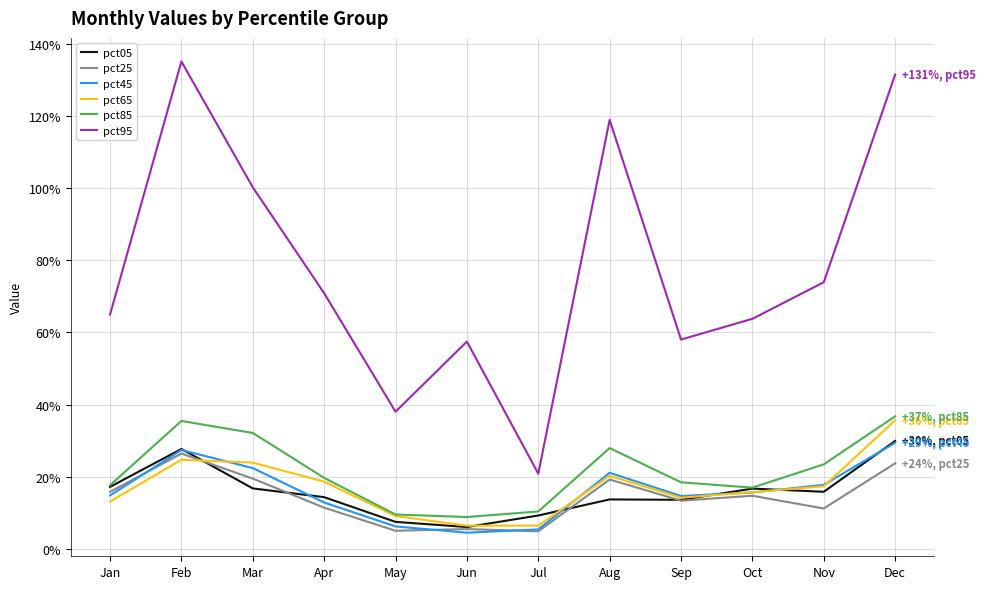

What is the difference between the second highest and second lowest values in the pct25 series?

0.2